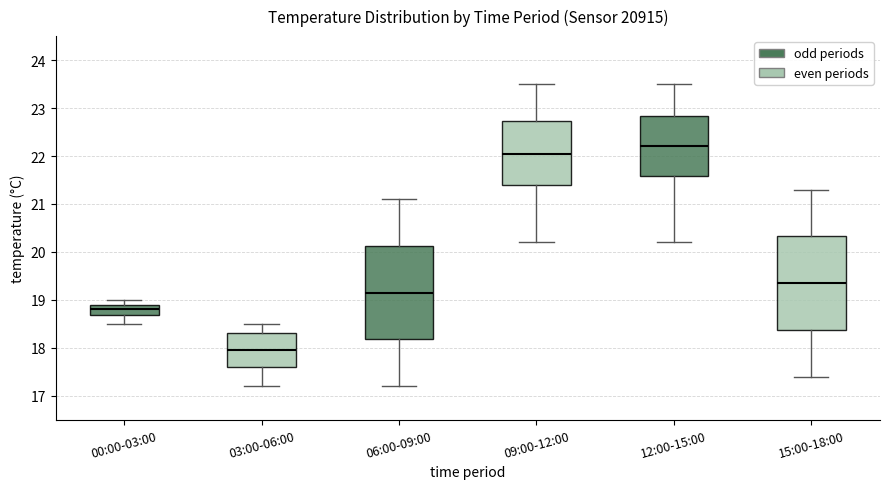

Reading left to right, read every box against the y-axis: the position of its median line, the range the box covers, and the ends of its whiskers. The values are not printed on the chart, so give them approximately, as read against the axis.

00:00-03:00: median 18.8, box 18.7 to 18.9, whiskers 18.5 to 19.0
03:00-06:00: median 18.0, box 17.6 to 18.3, whiskers 17.2 to 18.5
06:00-09:00: median 19.2, box 18.2 to 20.1, whiskers 17.2 to 21.1
09:00-12:00: median 22.1, box 21.4 to 22.7, whiskers 20.2 to 23.5
12:00-15:00: median 22.2, box 21.6 to 22.8, whiskers 20.2 to 23.5
15:00-18:00: median 19.4, box 18.4 to 20.3, whiskers 17.4 to 21.3